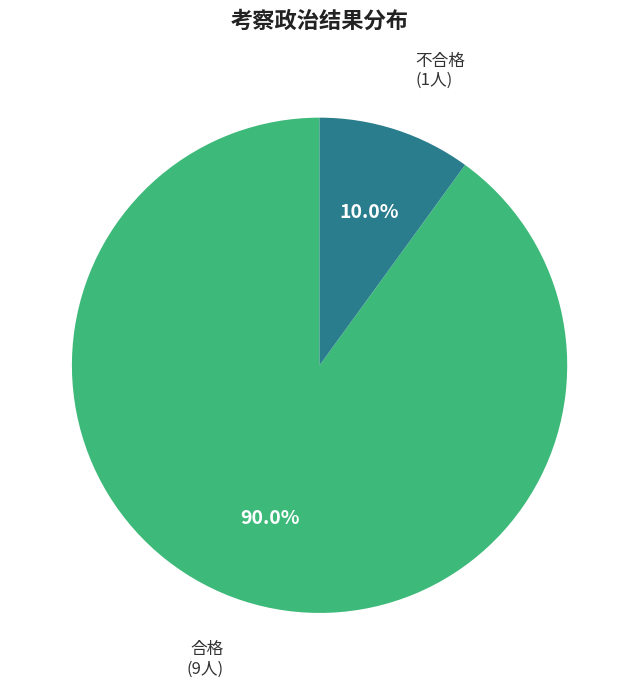

Count the number of slices in the pie.

2